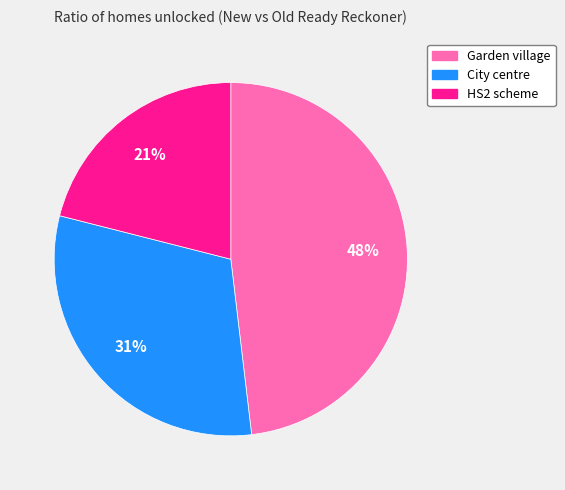

How many slices are in this pie chart?

3